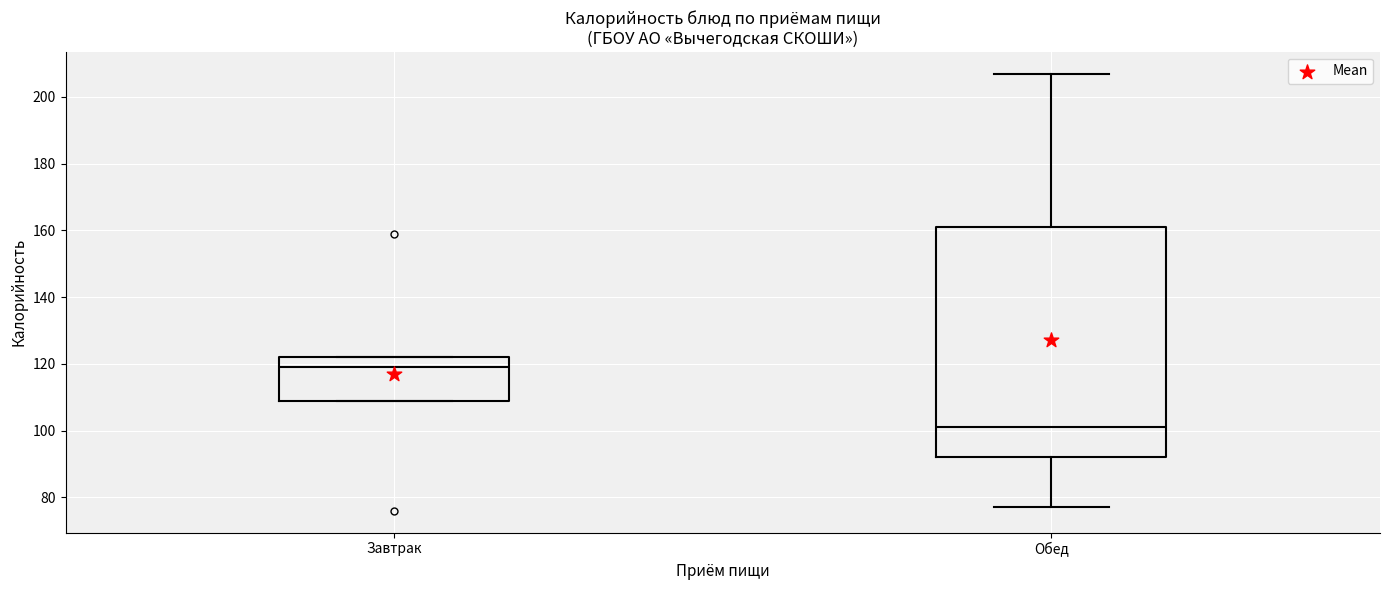

Which box has the highest median line?

Завтрак